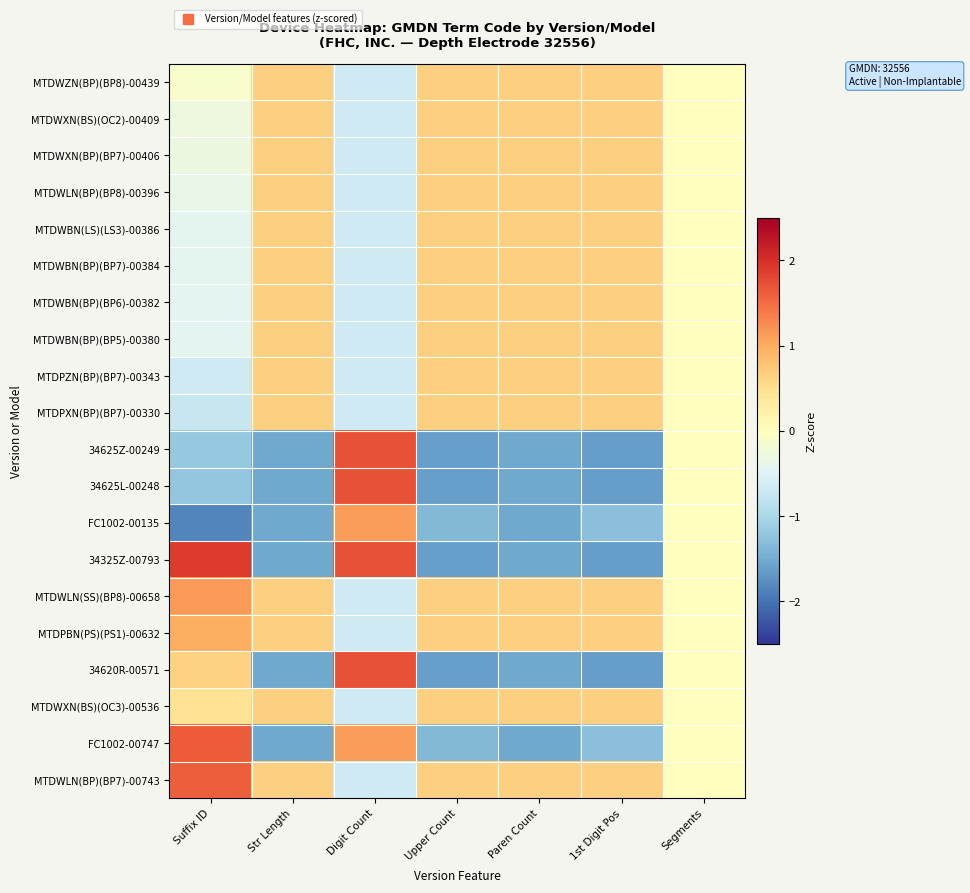

At how many categories does at least one series exceed 0?

6